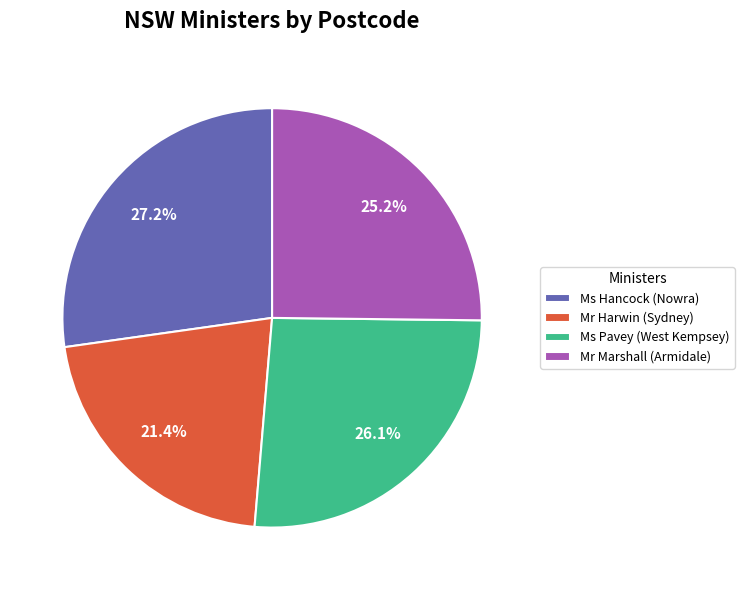

To the nearest percent, what portion does Mr Marshall (Armidale) represent?

25%